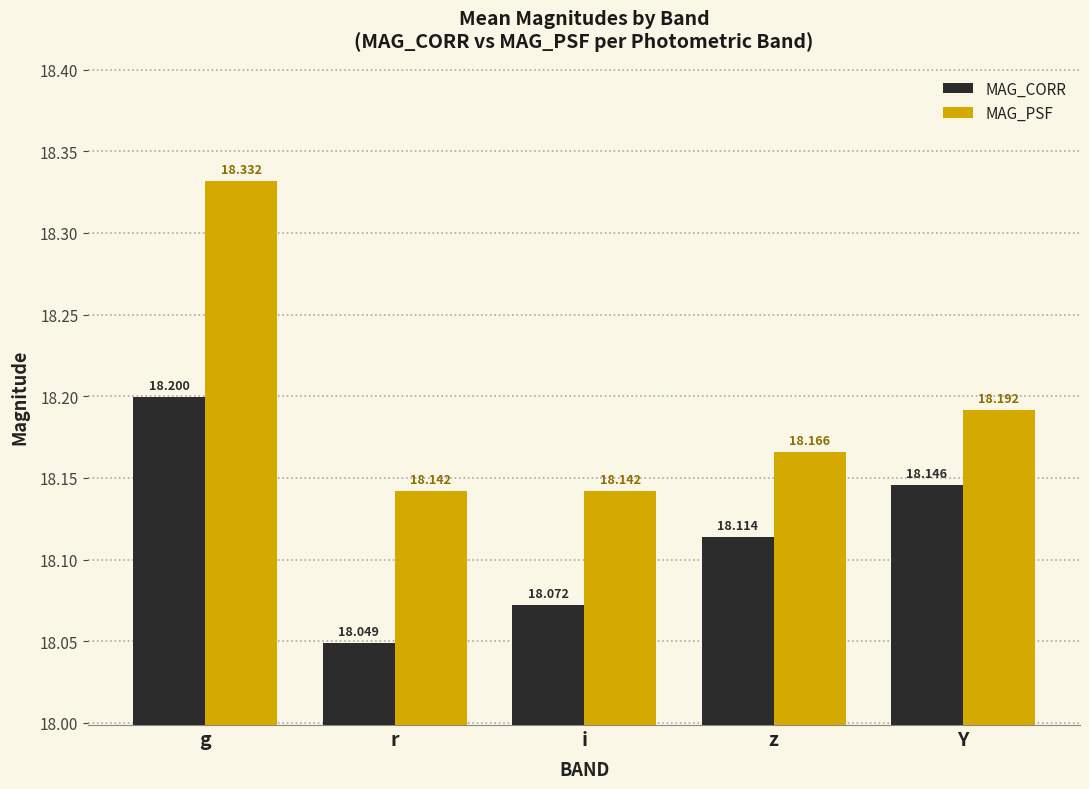

Count the number of data series in this chart.

2